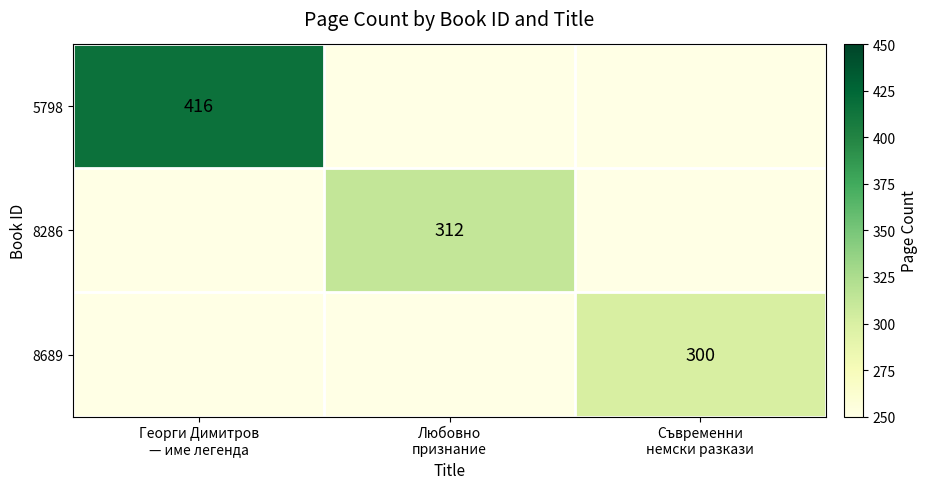

How many data points in 8689 are above 0?

1